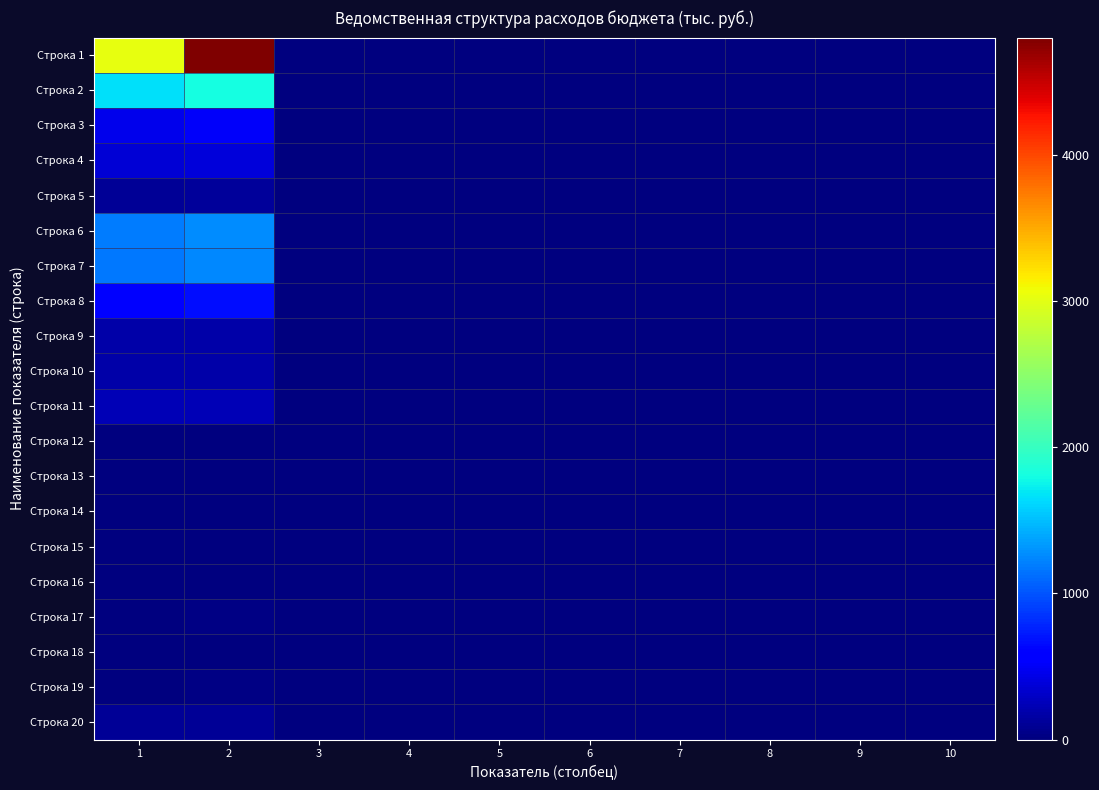

Reading left to right, extract all data points from this chart.

Строка 1: 1=3036.5	2=4799.6	3=0.0	4=0.0	5=0.0	6=0.0	7=0.0	8=0.0	9=0.0	10=0.0
Строка 2: 1=1659.9	2=1804.5	3=0.0	4=0.0	5=0.0	6=0.0	7=0.0	8=0.0	9=0.0	10=0.0
Строка 3: 1=468.2	2=510.4	3=0.0	4=0.0	5=0.0	6=0.0	7=0.0	8=0.0	9=0.0	10=0.0
Строка 4: 1=359.6	2=392.0	3=0.0	4=0.0	5=0.0	6=0.0	7=0.0	8=0.0	9=0.0	10=0.0
Строка 5: 1=108.6	2=118.4	3=0.0	4=0.0	5=0.0	6=0.0	7=0.0	8=0.0	9=0.0	10=0.0
Строка 6: 1=1183.7	2=1266.4	3=0.0	4=0.0	5=0.0	6=0.0	7=0.0	8=0.0	9=0.0	10=0.0
Строка 7: 1=1171.5	2=1250.2	3=0.0	4=0.0	5=0.0	6=0.0	7=0.0	8=0.0	9=0.0	10=0.0
Строка 8: 1=592.8	2=669.8	3=0.0	4=0.0	5=0.0	6=0.0	7=0.0	8=0.0	9=0.0	10=0.0
Строка 9: 1=179.0	2=181.5	3=0.0	4=0.0	5=0.0	6=0.0	7=0.0	8=0.0	9=0.0	10=0.0
Строка 10: 1=172.1	2=171.3	3=0.0	4=0.0	5=0.0	6=0.0	7=0.0	8=0.0	9=0.0	10=0.0
Строка 11: 1=227.6	2=227.6	3=0.0	4=0.0	5=0.0	6=0.0	7=0.0	8=0.0	9=0.0	10=0.0
Строка 12: 1=0.0	2=2.2	3=0.0	4=0.0	5=0.0	6=0.0	7=0.0	8=0.0	9=0.0	10=0.0
Строка 13: 1=1.2	2=1.2	3=0.0	4=0.0	5=0.0	6=0.0	7=0.0	8=0.0	9=0.0	10=0.0
Строка 14: 1=11.0	2=12.7	3=0.0	4=0.0	5=0.0	6=0.0	7=0.0	8=0.0	9=0.0	10=0.0
Строка 15: 1=5.0	2=5.0	3=0.0	4=0.0	5=0.0	6=0.0	7=0.0	8=0.0	9=0.0	10=0.0
Строка 16: 1=5.0	2=5.0	3=0.0	4=0.0	5=0.0	6=0.0	7=0.0	8=0.0	9=0.0	10=0.0
Строка 17: 1=3.0	2=22.7	3=0.0	4=0.0	5=0.0	6=0.0	7=0.0	8=0.0	9=0.0	10=0.0
Строка 18: 1=3.0	2=3.0	3=0.0	4=0.0	5=0.0	6=0.0	7=0.0	8=0.0	9=0.0	10=0.0
Строка 19: 1=0.0	2=19.7	3=0.0	4=0.0	5=0.0	6=0.0	7=0.0	8=0.0	9=0.0	10=0.0
Строка 20: 1=102.3	2=102.3	3=0.0	4=0.0	5=0.0	6=0.0	7=0.0	8=0.0	9=0.0	10=0.0